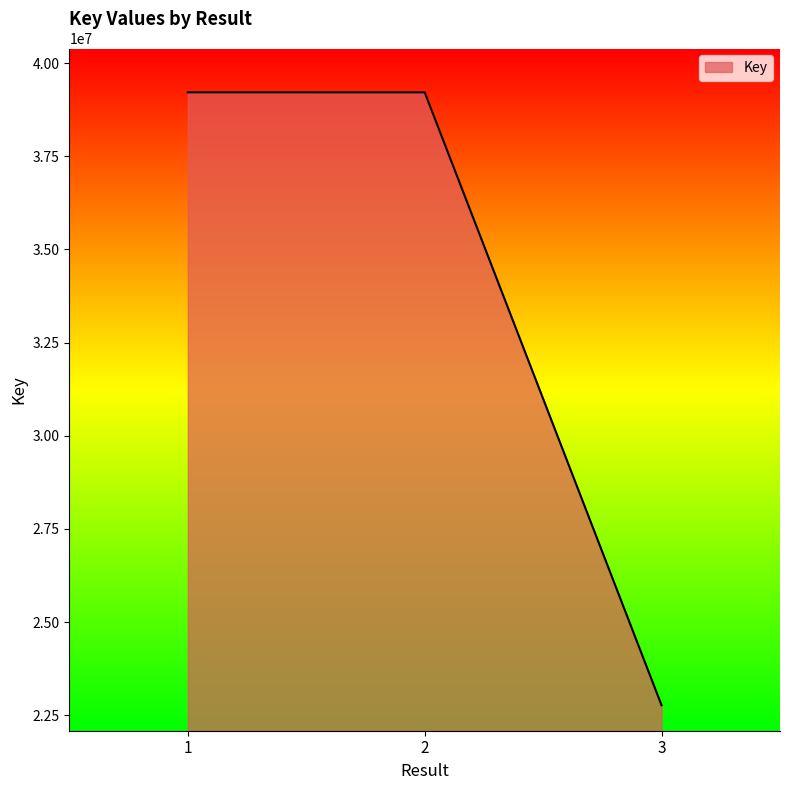

Which has a higher value, 2 or 3?

2